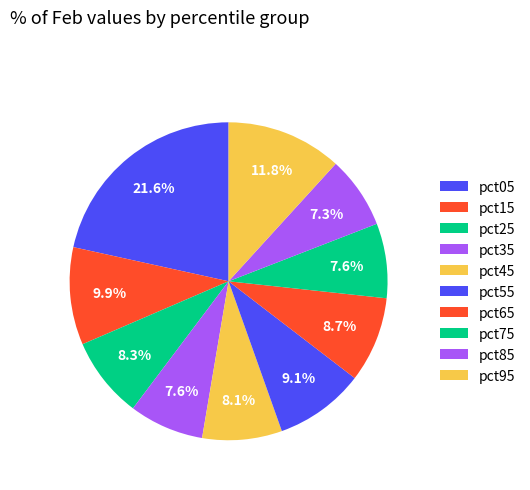

Does any single category account for the majority?

No